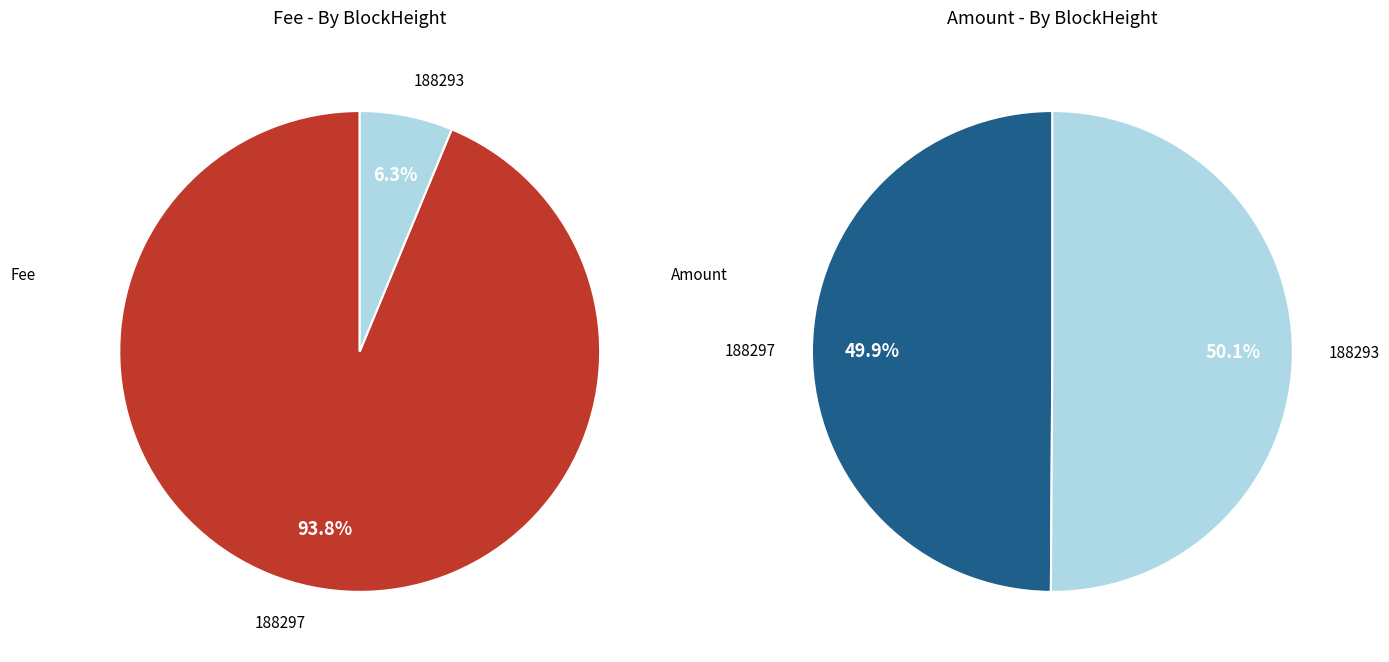

What is the majority slice?

188293